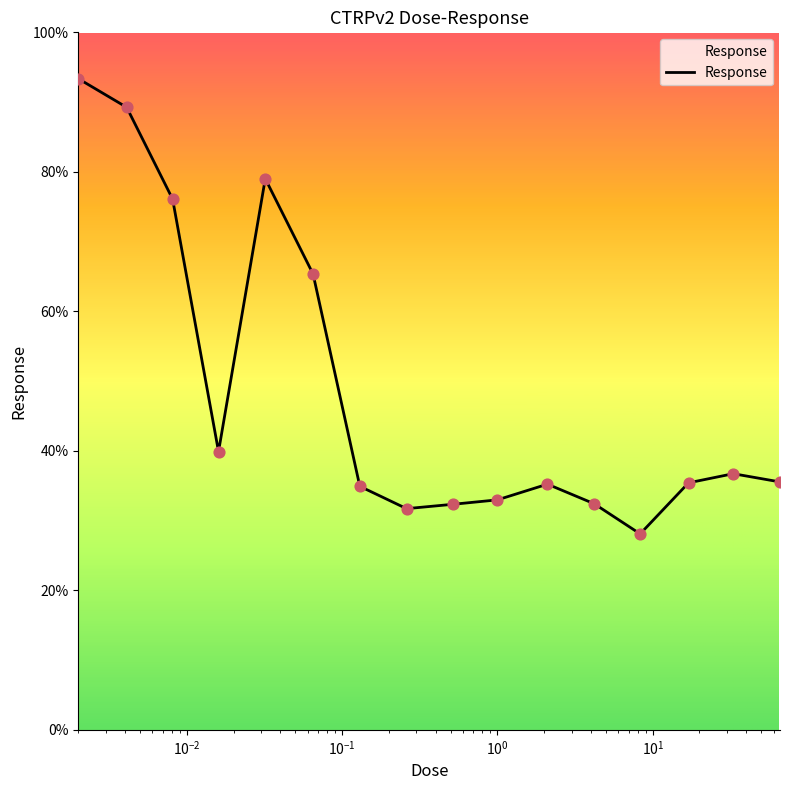

What is the difference between the maximum and minimum values?

65.3